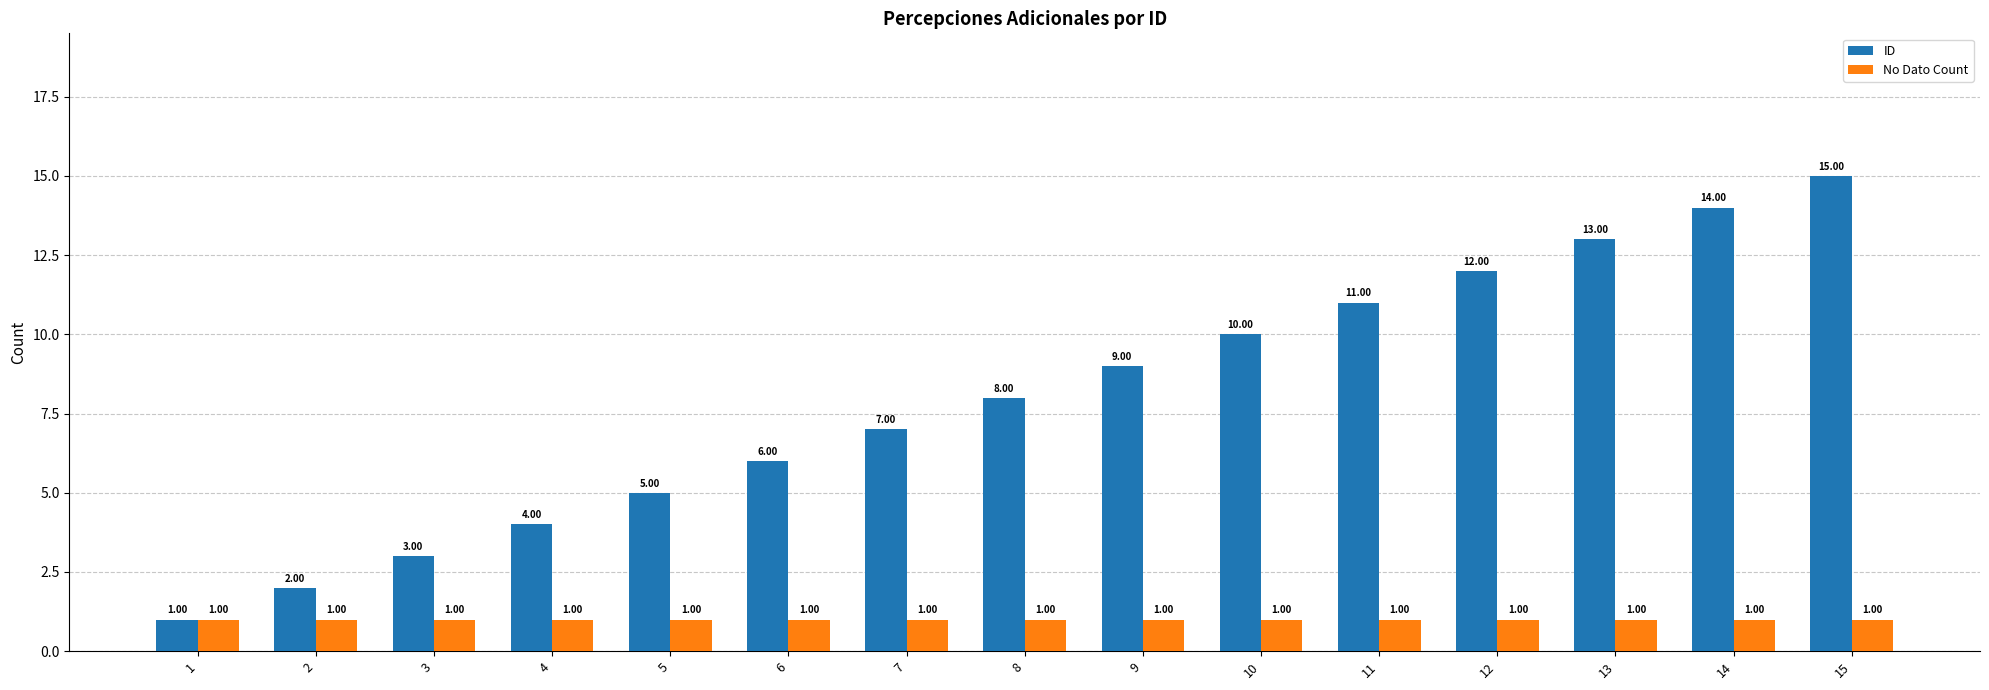

Is the value of ID at 4 greater than the value of No Dato Count at 11?

Yes